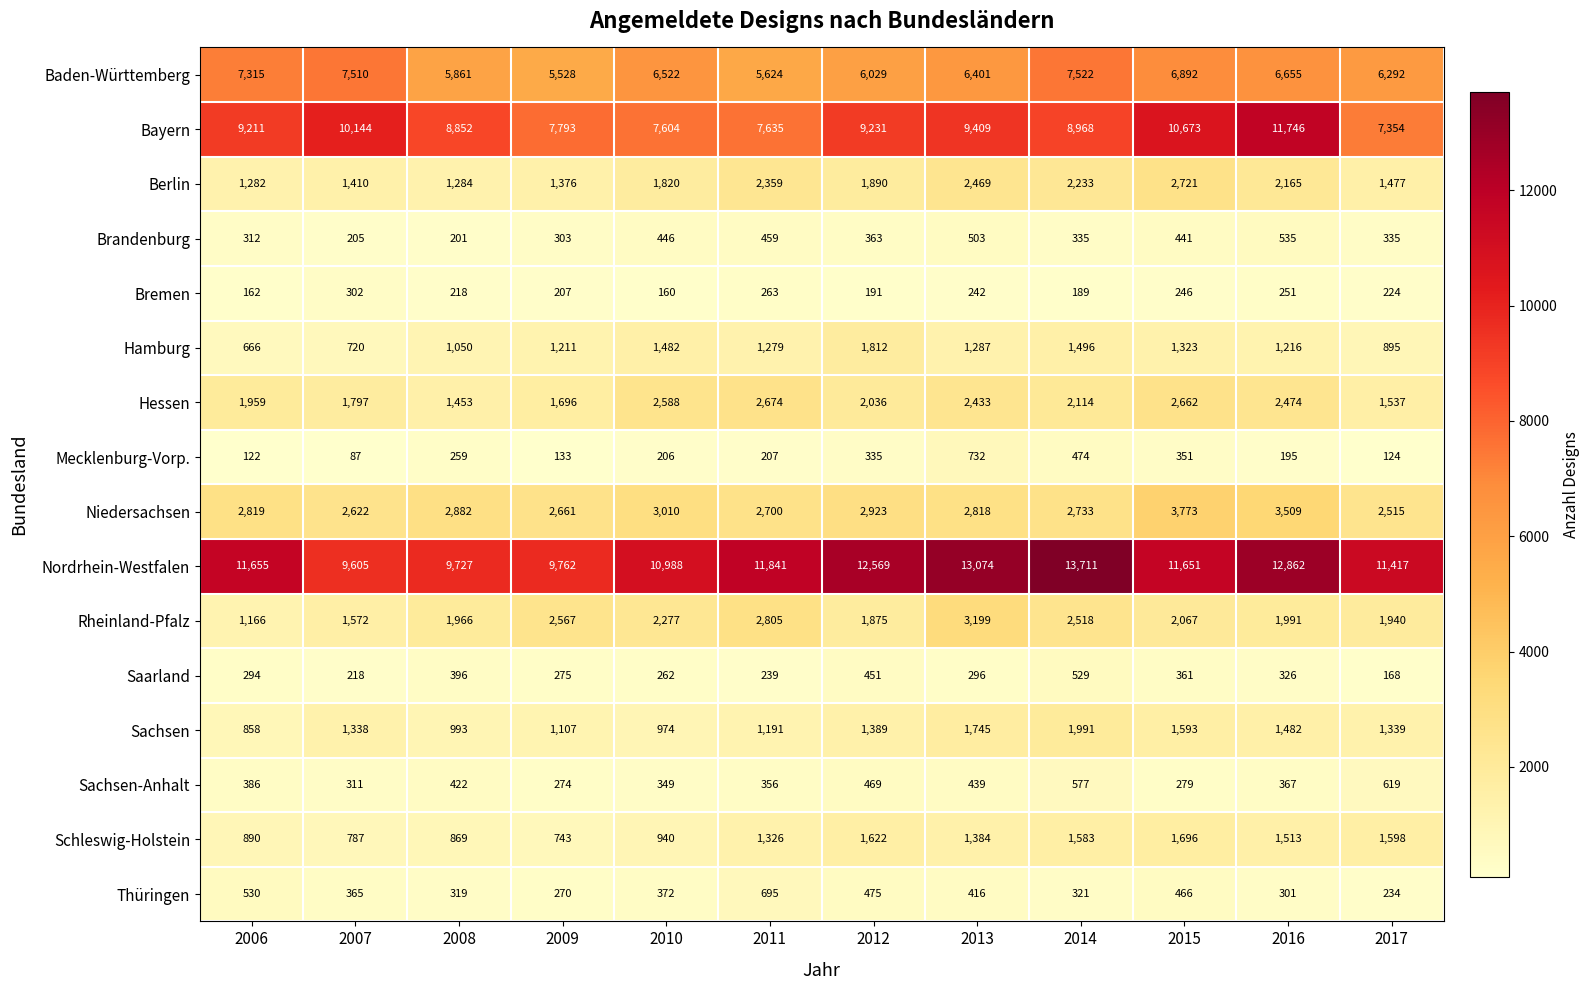

List the series in order of their peak value, highest first.

Nordrhein-Westfalen, Bayern, Baden-Württemberg, Niedersachsen, Rheinland-Pfalz, Berlin, Hessen, Sachsen, Hamburg, Schleswig-Holstein, Mecklenburg-Vorp., Thüringen, Sachsen-Anhalt, Brandenburg, Saarland, Bremen